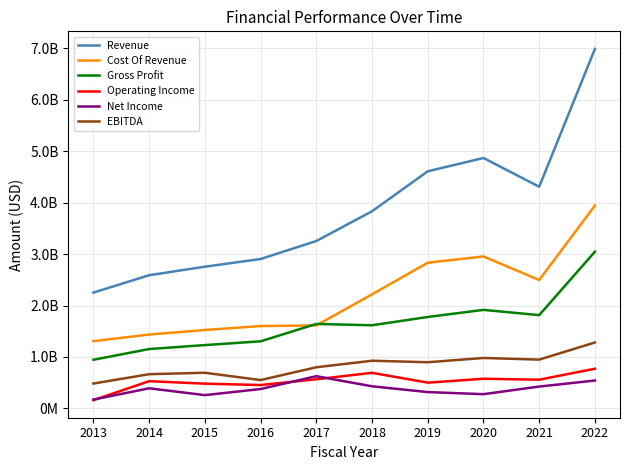

What value does the Cost Of Revenue series have at 2019?

2832500000